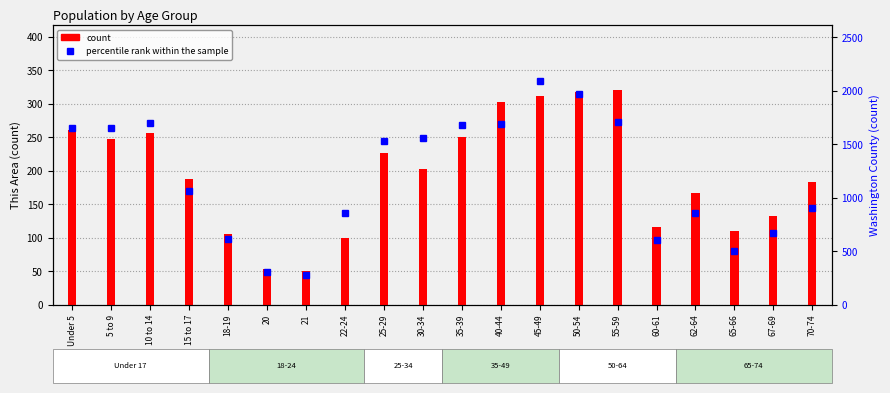

Which label corresponds to the largest value in the chart?

45-49